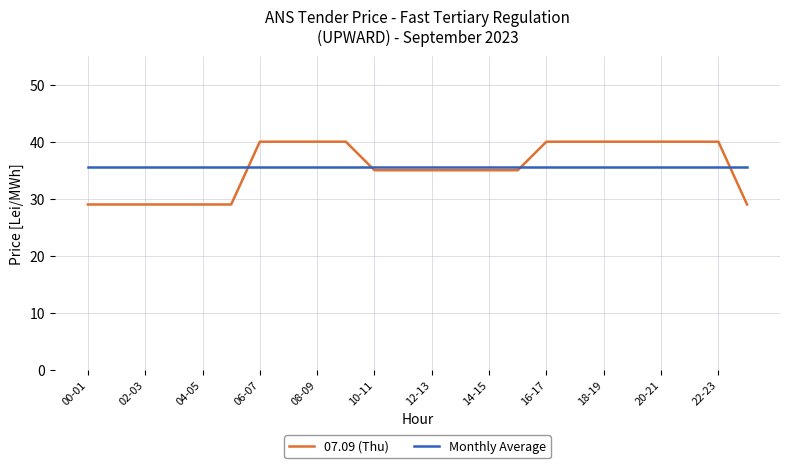

List the series in order of their peak value, highest first.

07.09 (Thu), Monthly Average